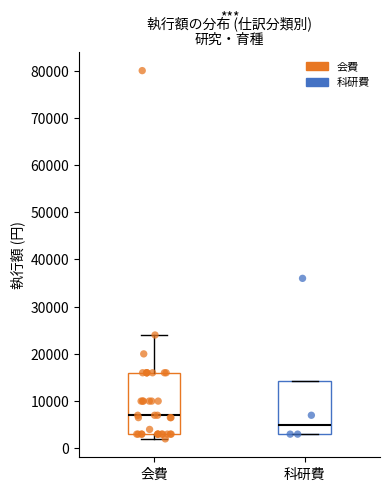

Comparing the boxes themselves (not the whiskers), which one is the tallest?

会費